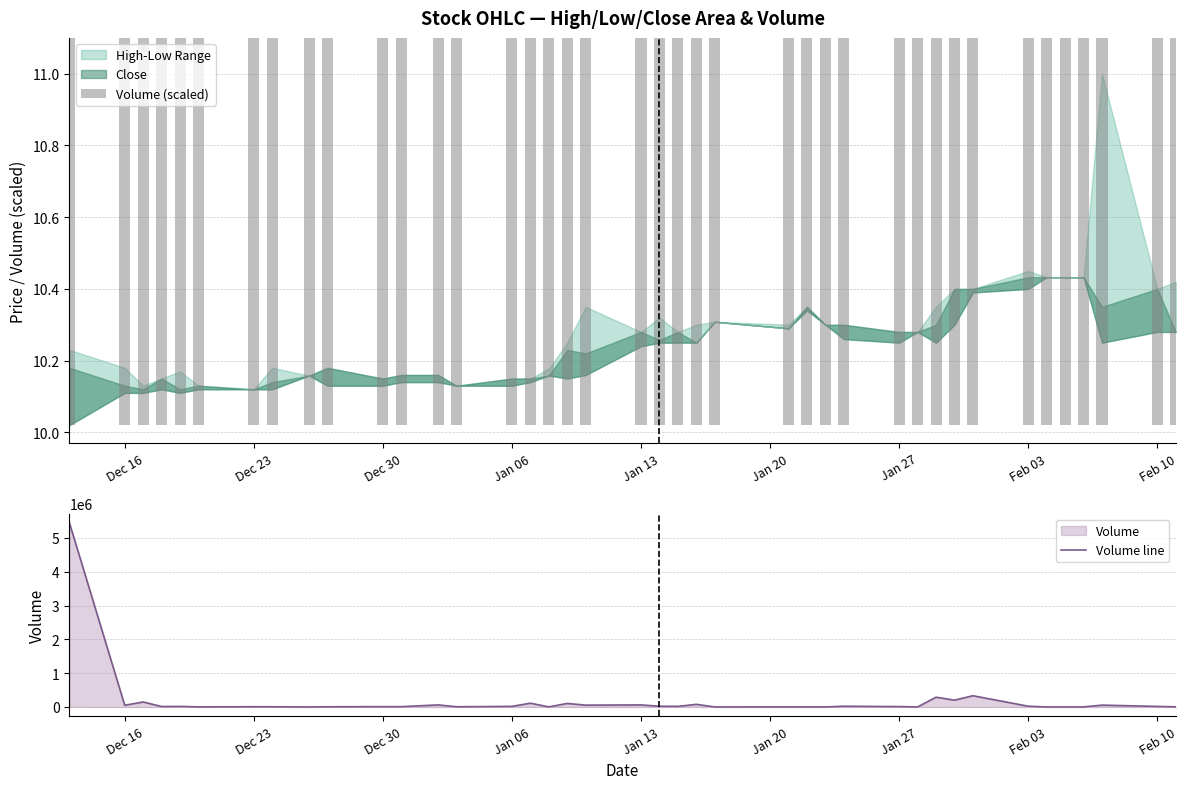

Is the value of Volume (scaled) at 20 greater than the value of Volume line at 23?

No